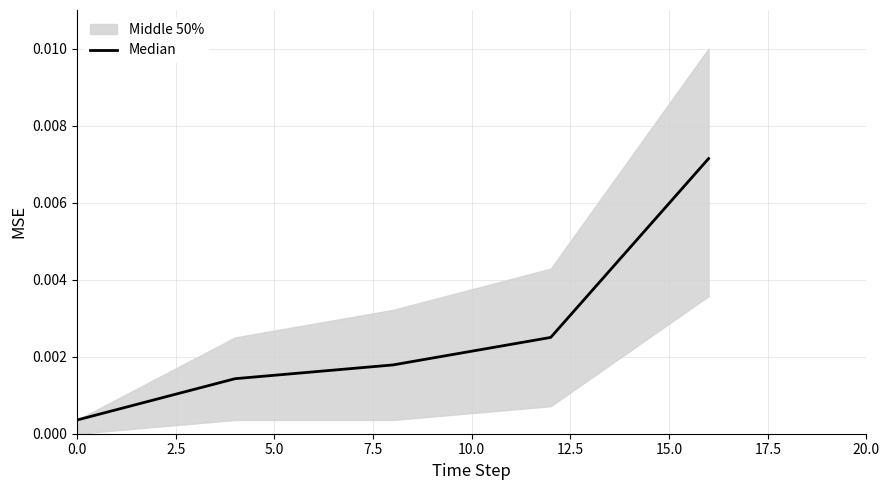

Does the chart display data point markers on the line(s)?

No